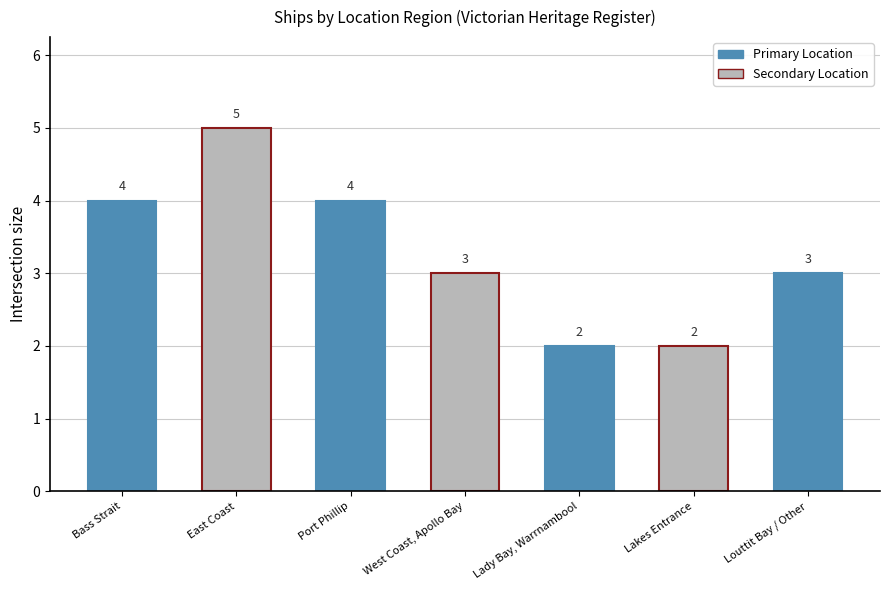

Count the values in the range 2 to 4.

6